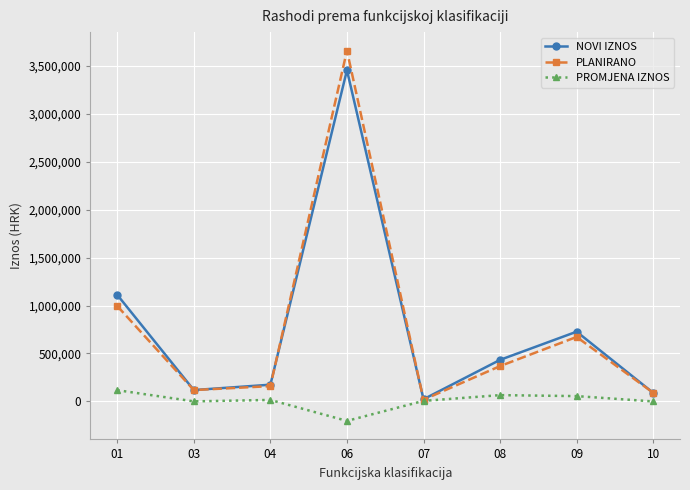

What is the spread (max minus min) of values at 07?

17000